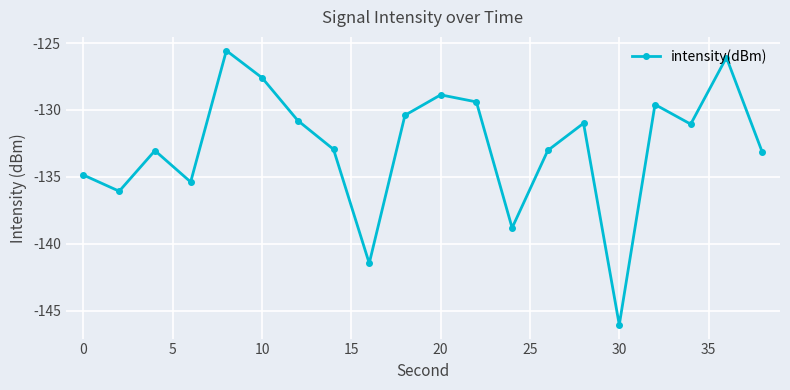

How many interior local peaks (higher than both neighbors) does the data have?

6